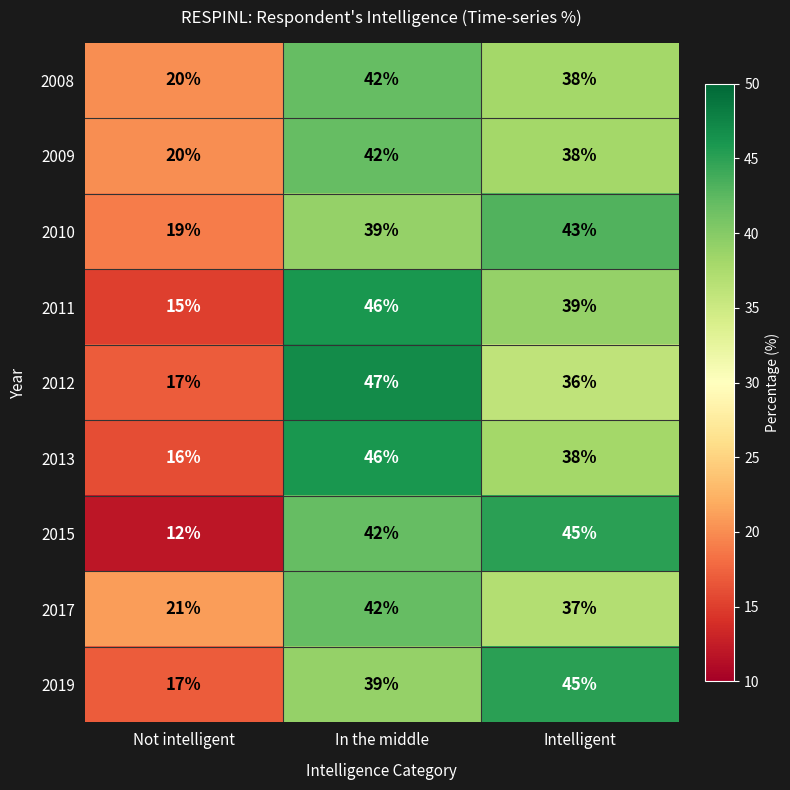

What is the sum of all 2009 values?

100